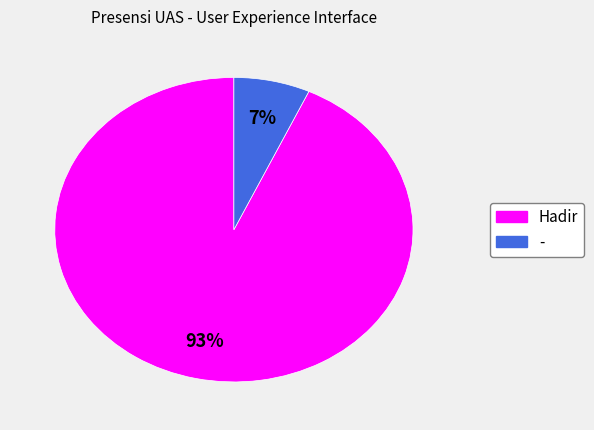

What is the smallest slice in the pie chart?

-